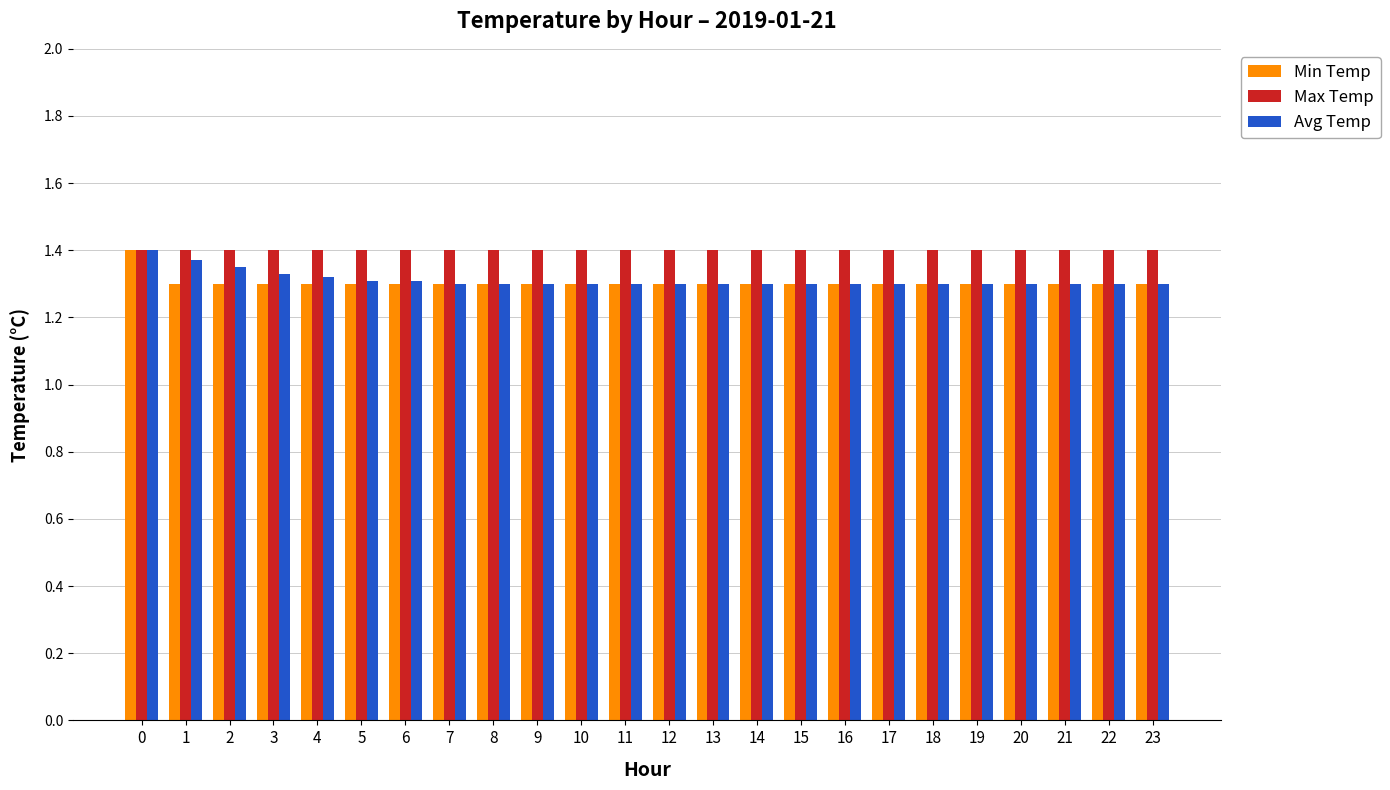

What is the sum of the Max Temp values at 1 and 14?

2.8